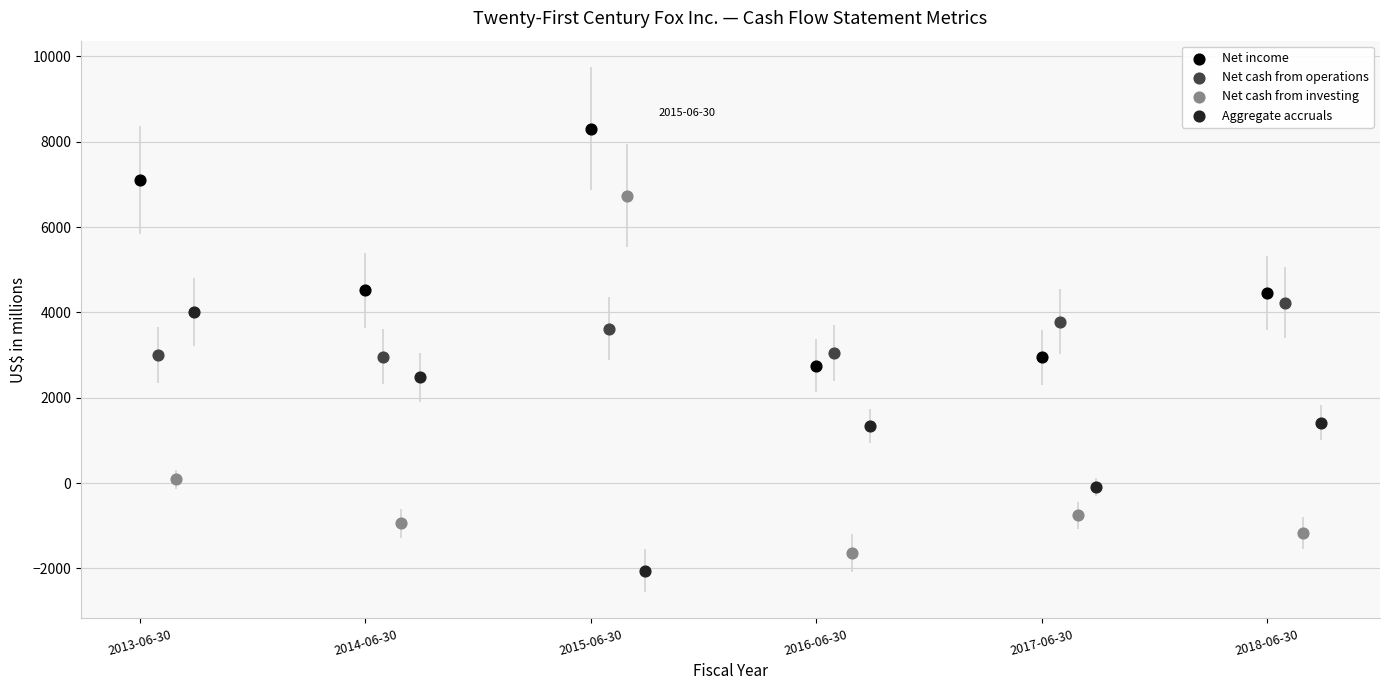

What are all the series names shown in the legend?

Net income, Net cash from operations, Net cash from investing, Aggregate accruals